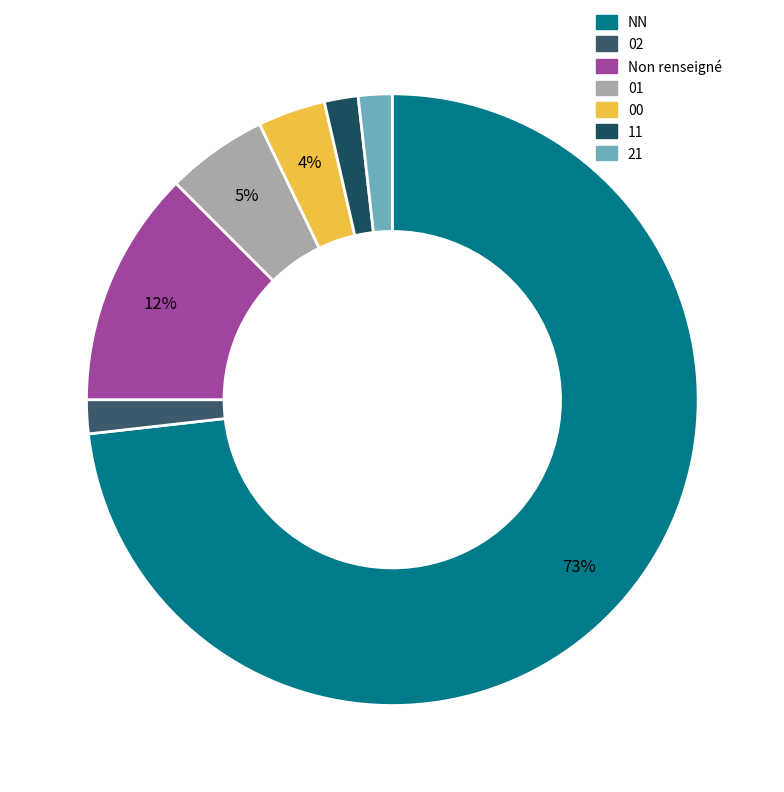

Which category accounts for the majority?

NN